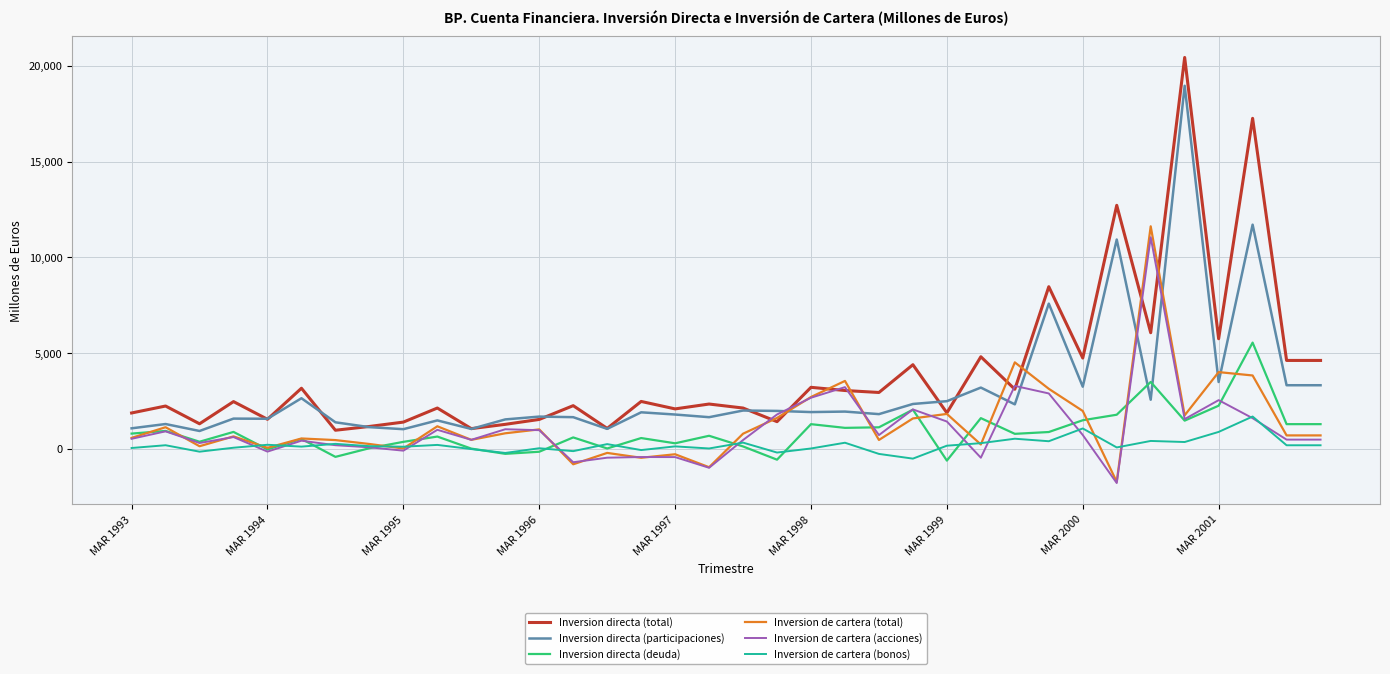

True or false: Inversion directa (participaciones) and Inversion de cartera (bonos) intersect in this chart.

False